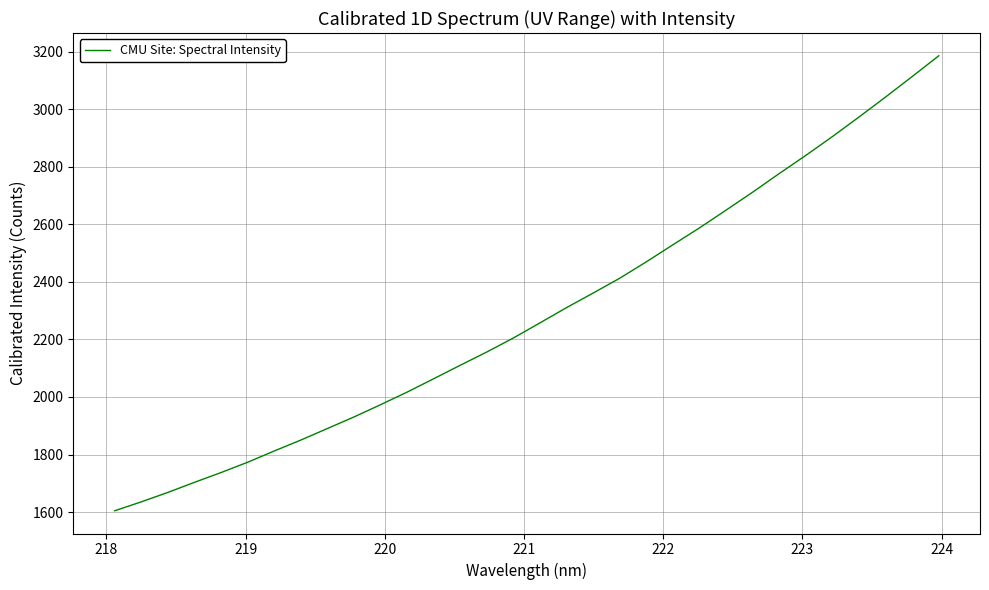

What is the difference between the maximum and minimum values?

1582.0